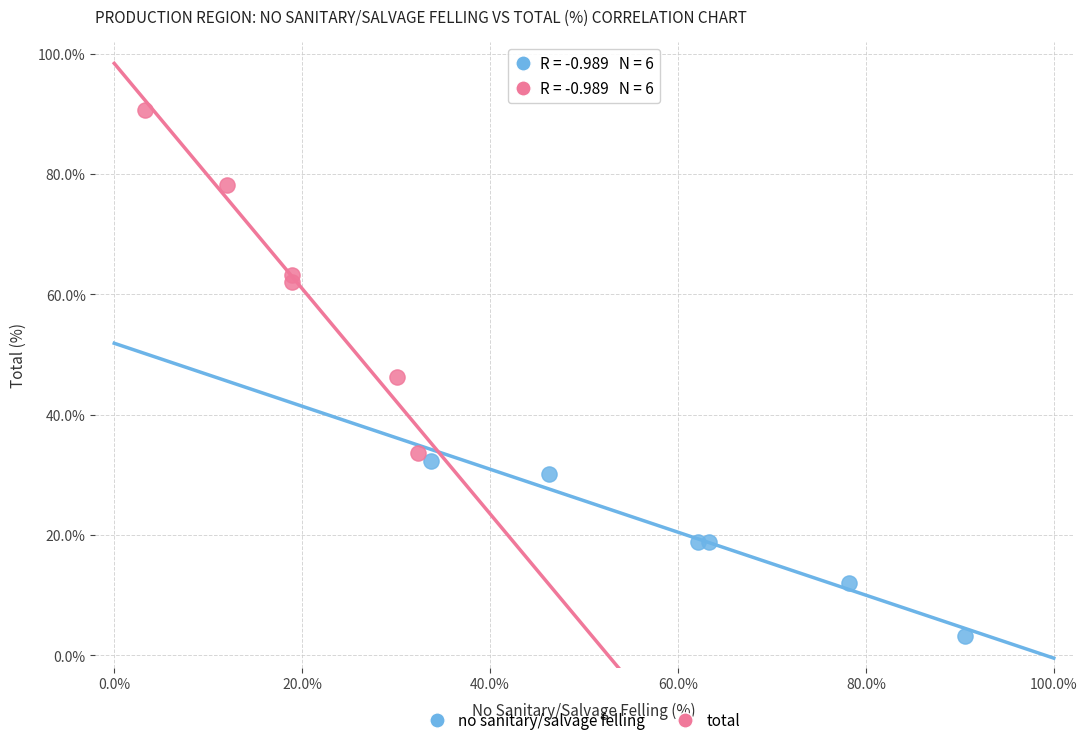

Which series reaches the minimum Y coordinate?

no sanitary/salvage felling